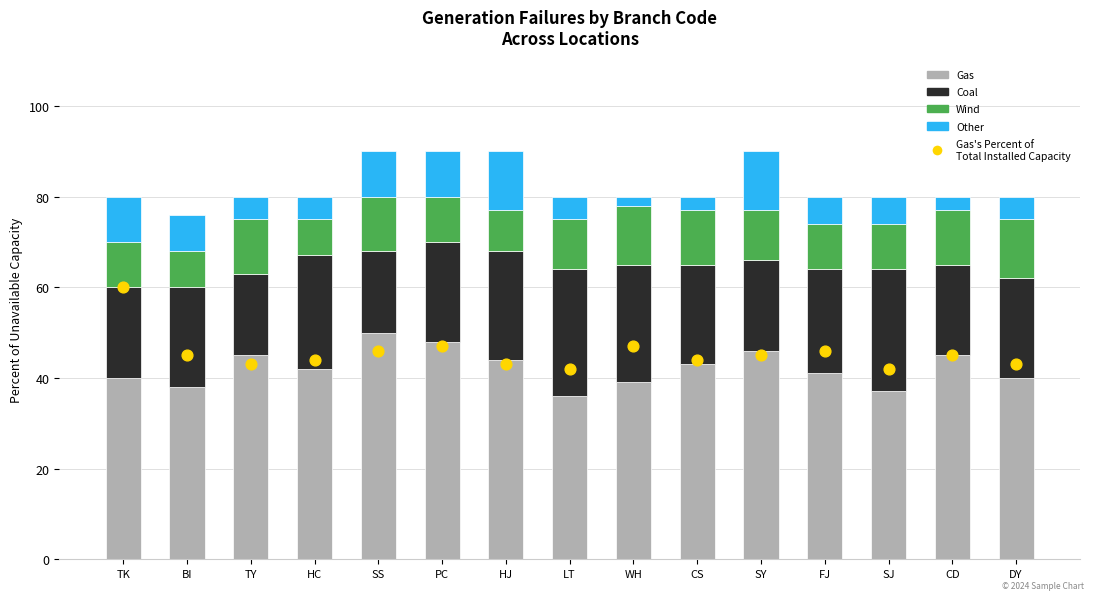

What are all the series names shown in the legend?

Gas, Coal, Wind, Other, Gas's Percent of
Total Installed Capacity